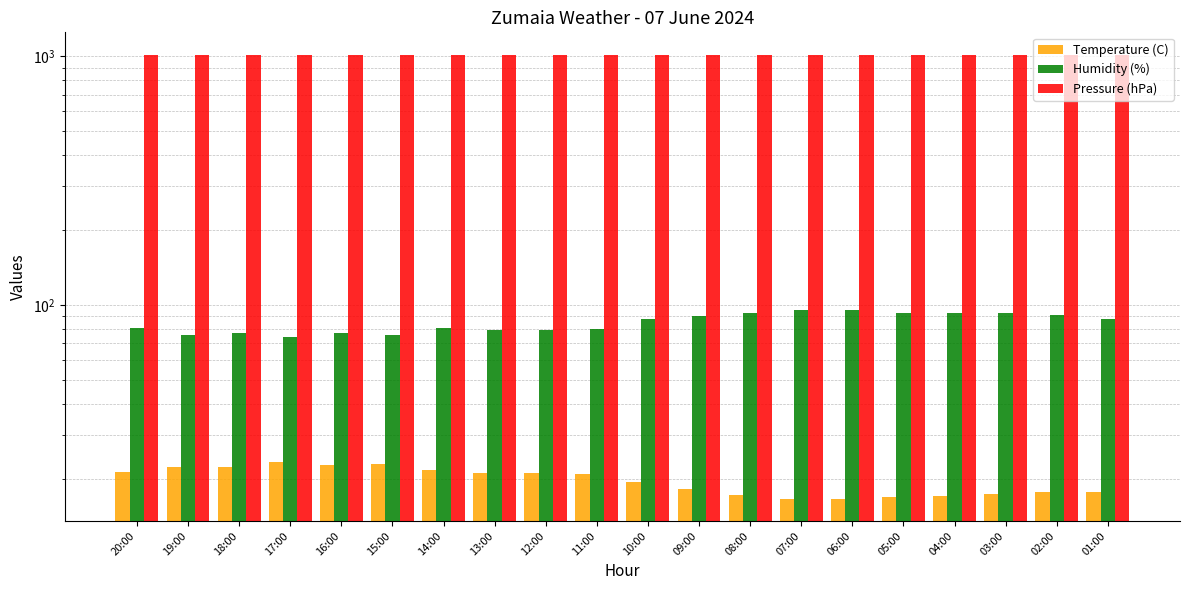

What is the label of the 4th bar from the right?

04:00